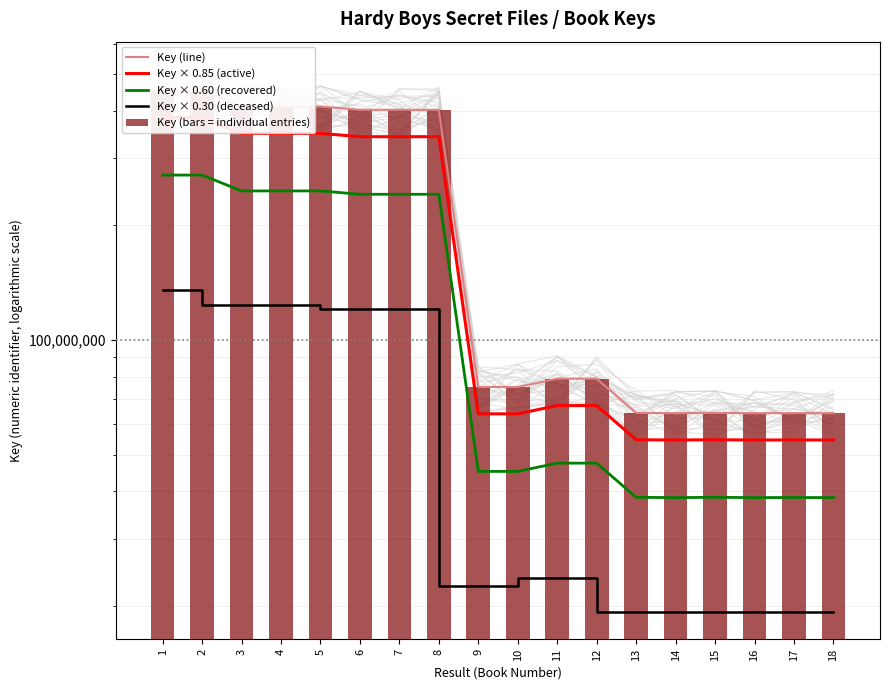

How many data points does each series have?

18